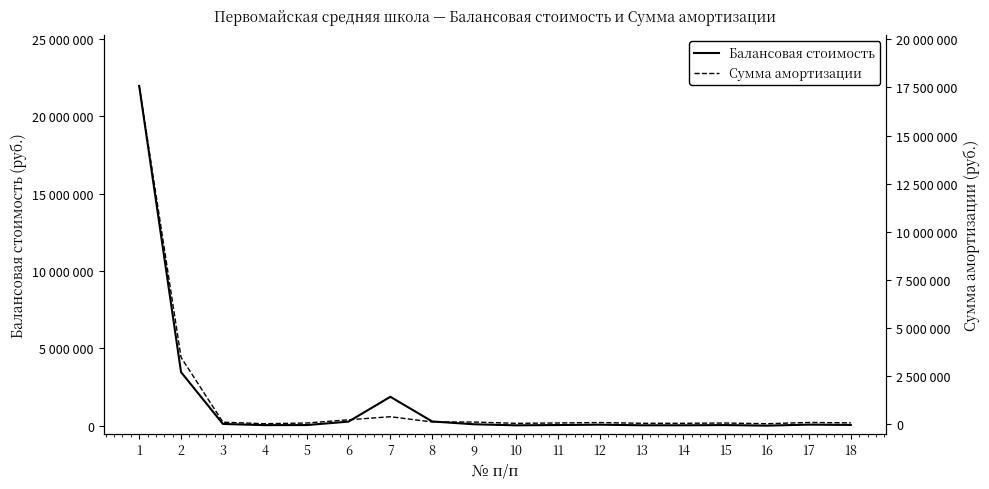

Count the number of data series in this chart.

2